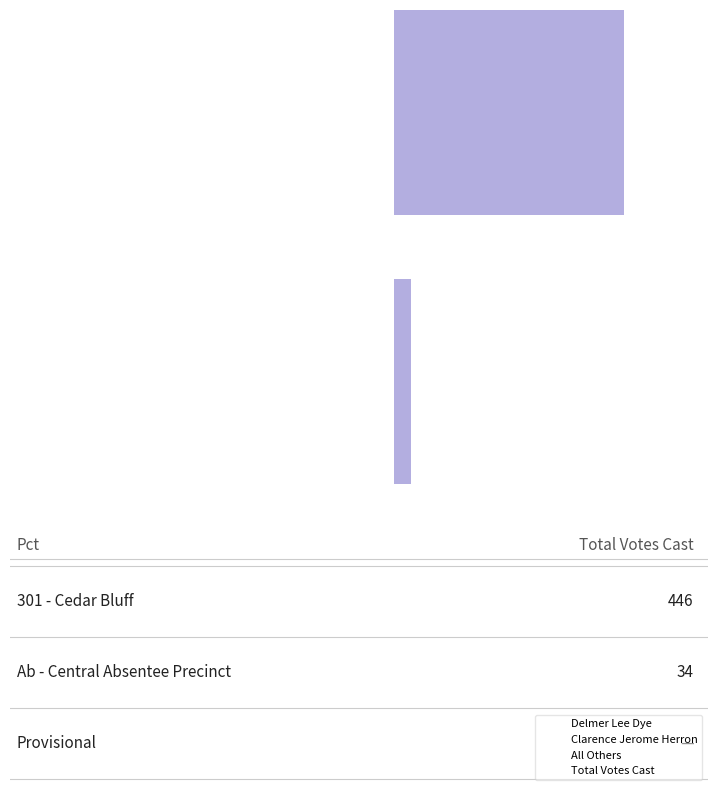

What is the label of the 2nd bar from the left?

Ab - Central Absentee Precinct